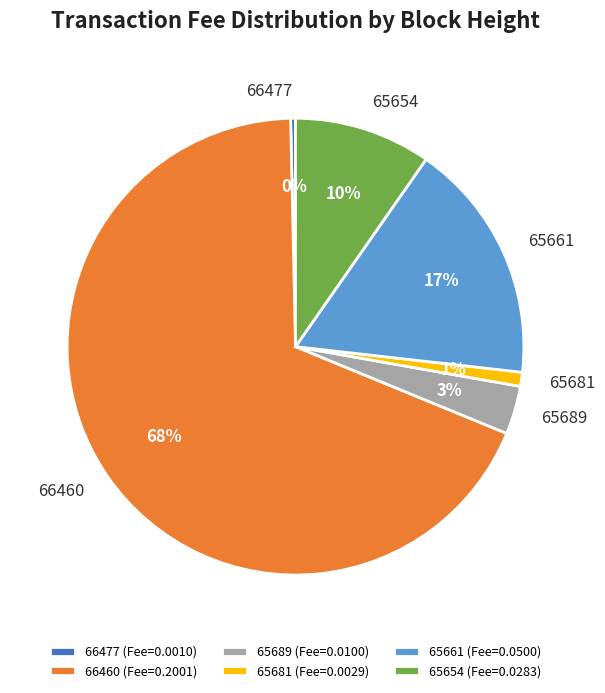

True or false: 65689 accounts for 17% of the total.

False